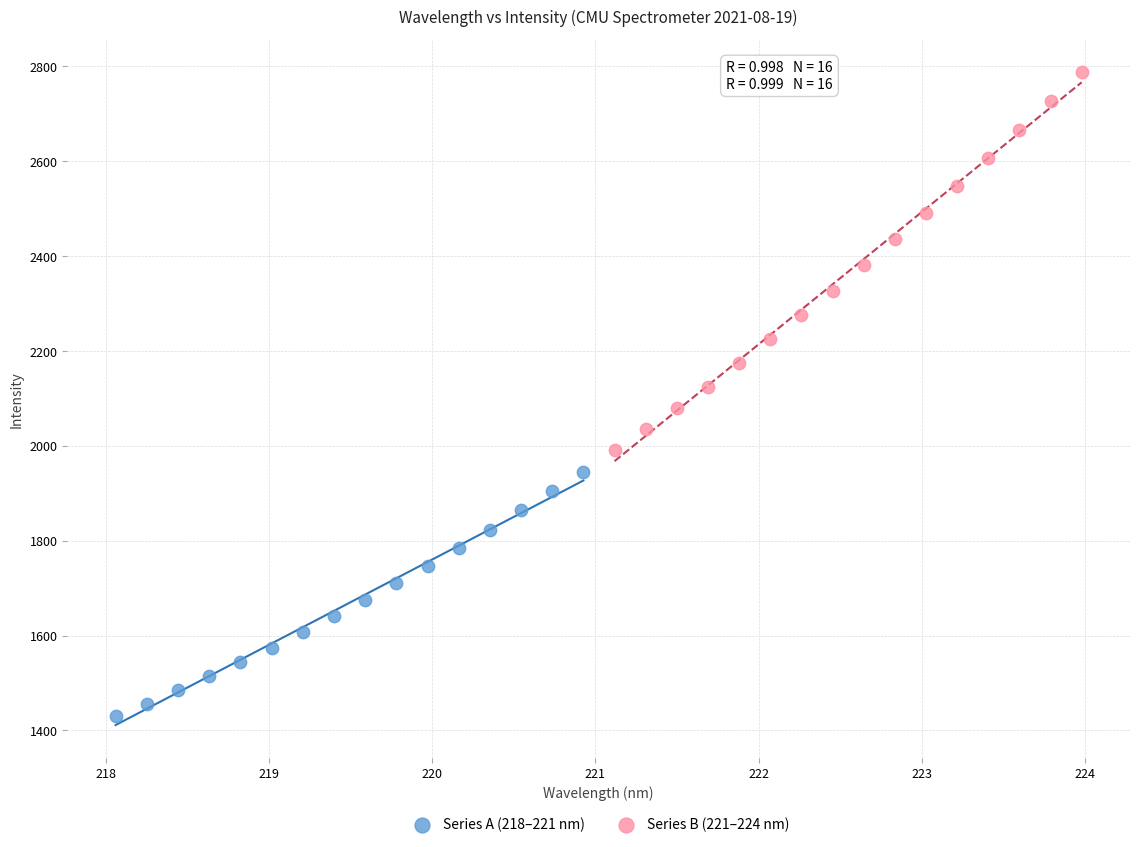

What are all the series names shown in the legend?

Series A (218–221 nm), Series B (221–224 nm)